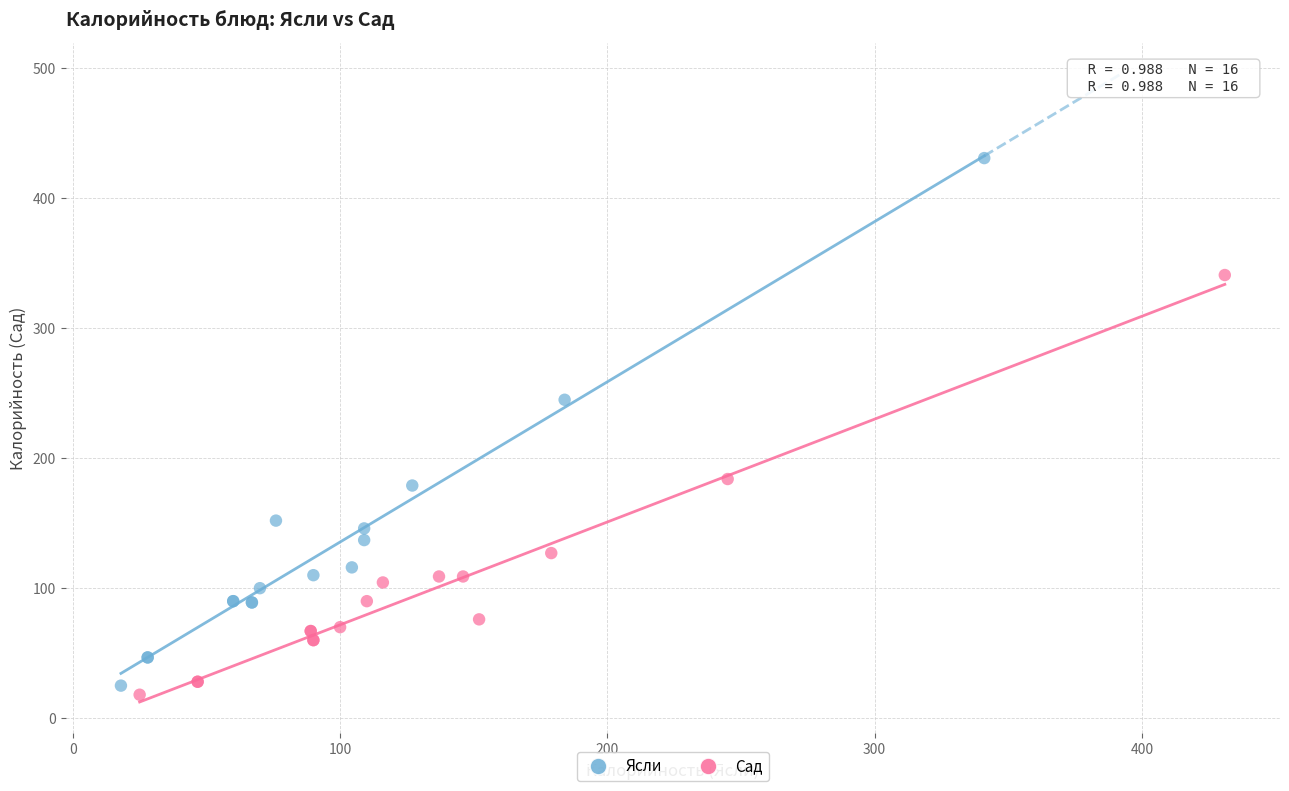

What are all the series names shown in the legend?

Ясли, Сад